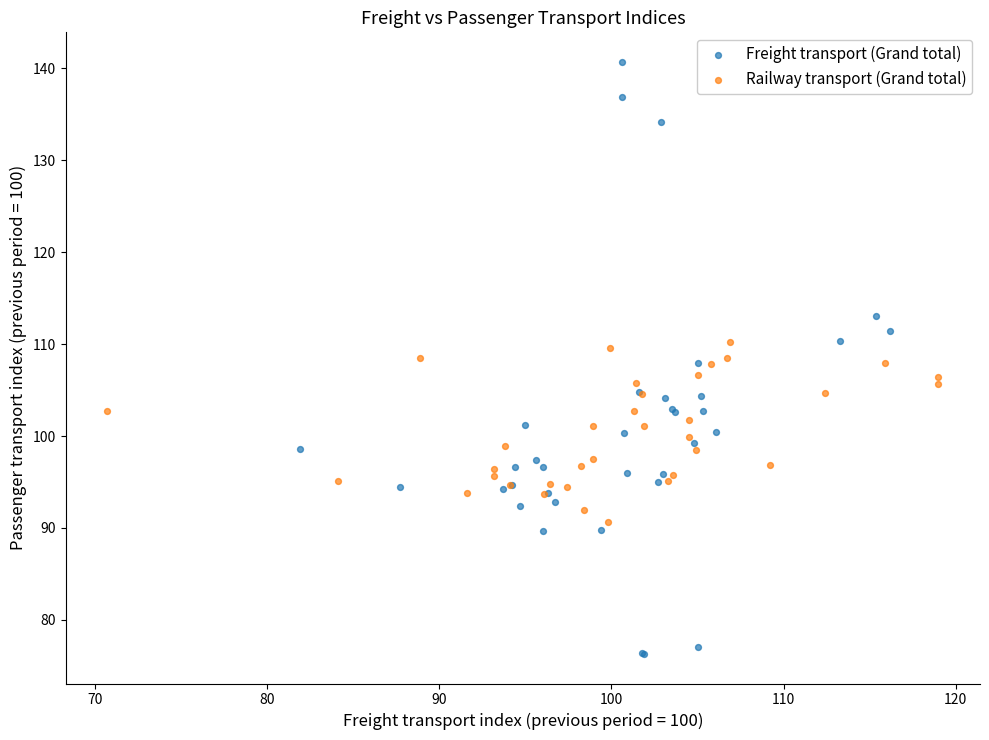

Which series reaches the minimum Y coordinate?

Freight transport (Grand total)